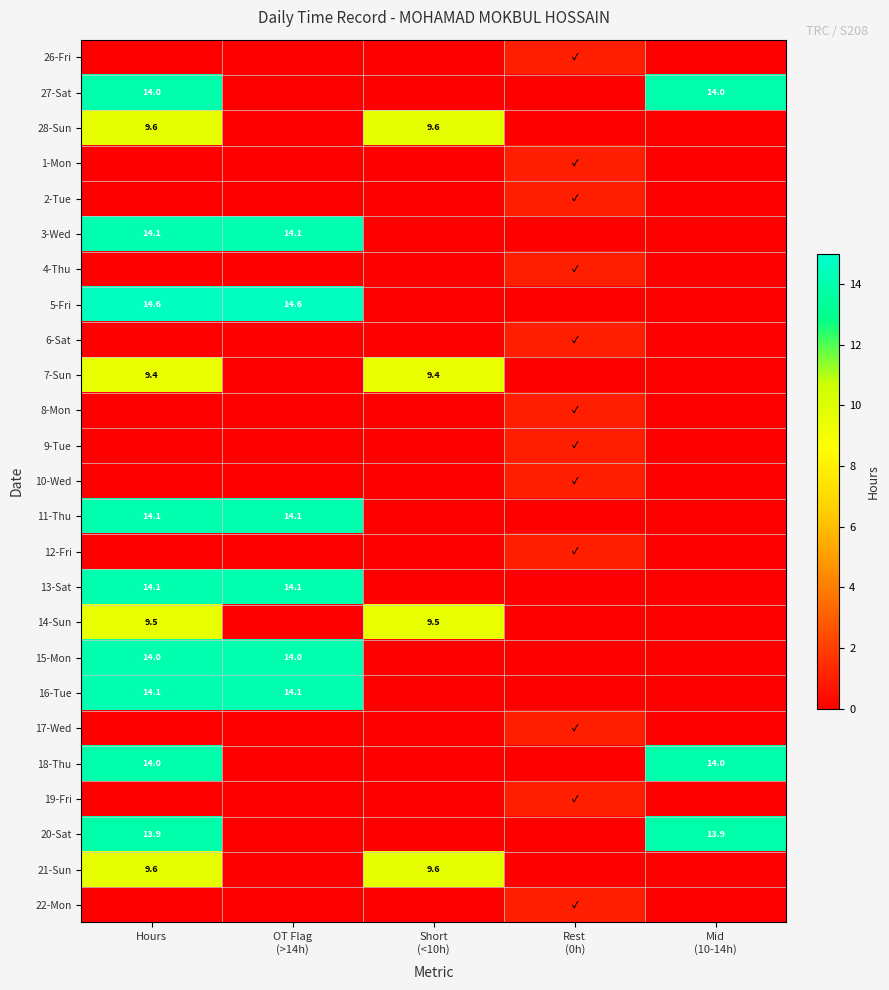

True or false: 28-Sun has a value of 2.1 at Hours.

False